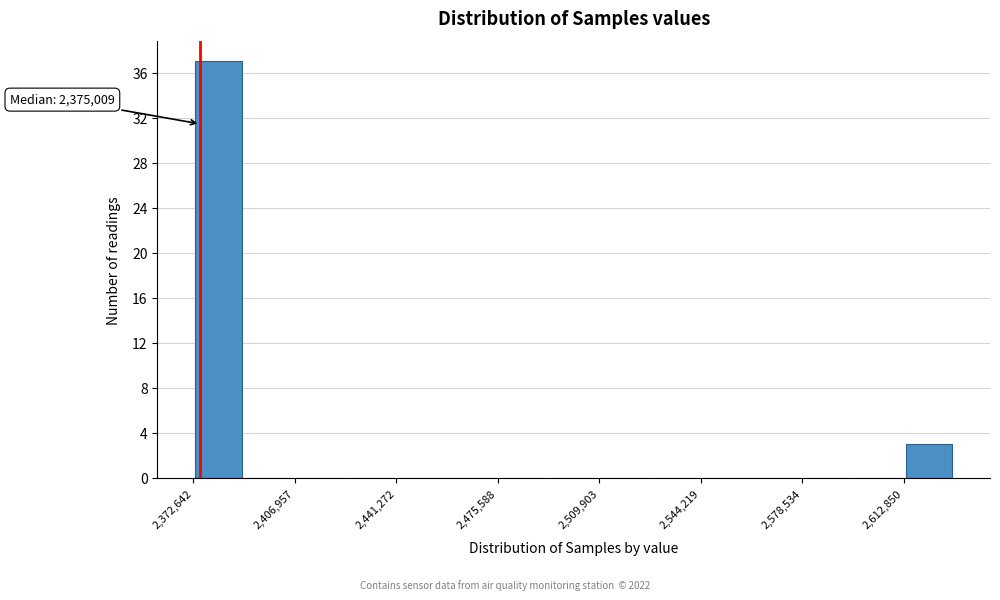

Around what value on the x-axis is the tallest bar? Give the approximate position of its centre, as read against the axis.

2380000